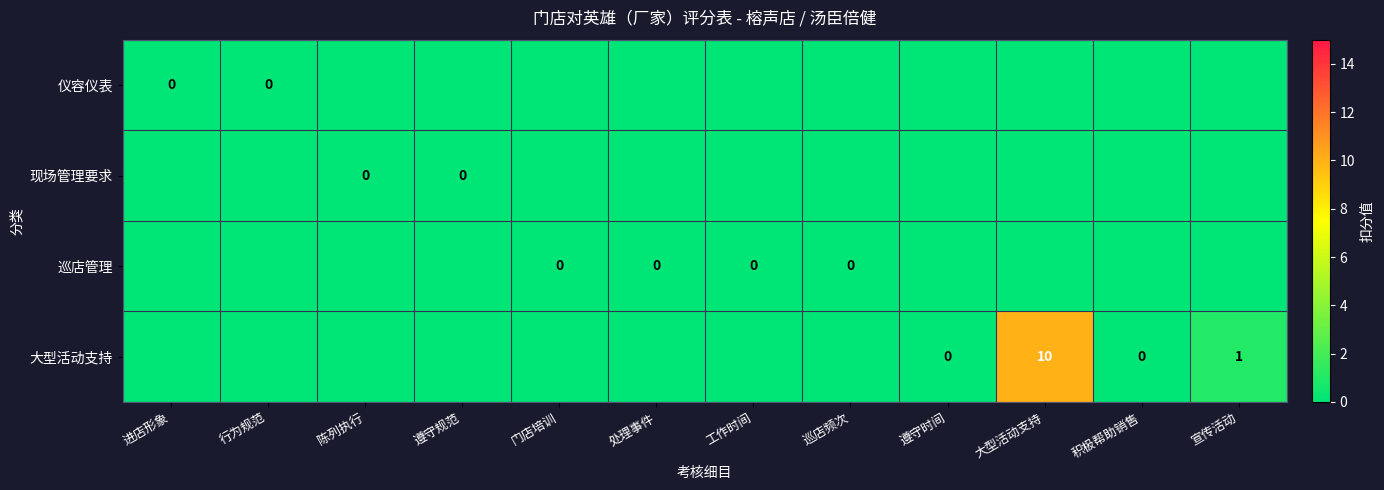

Count the number of data series in this chart.

4